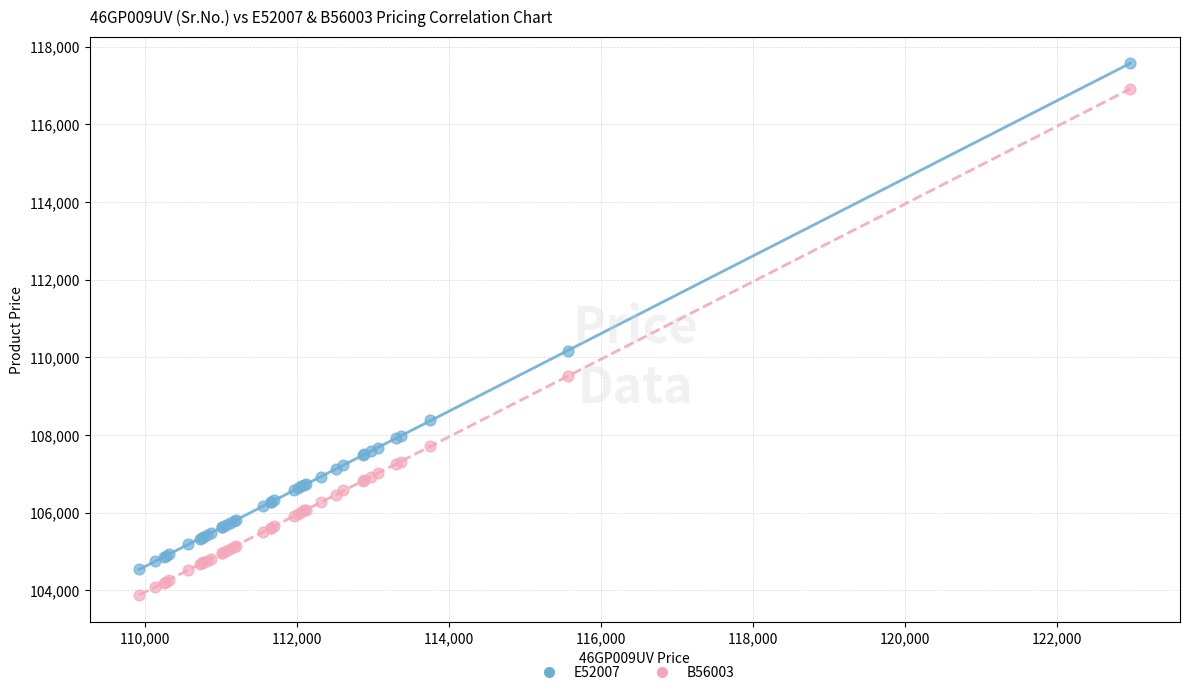

Which series contains the highest Y value?

E52007